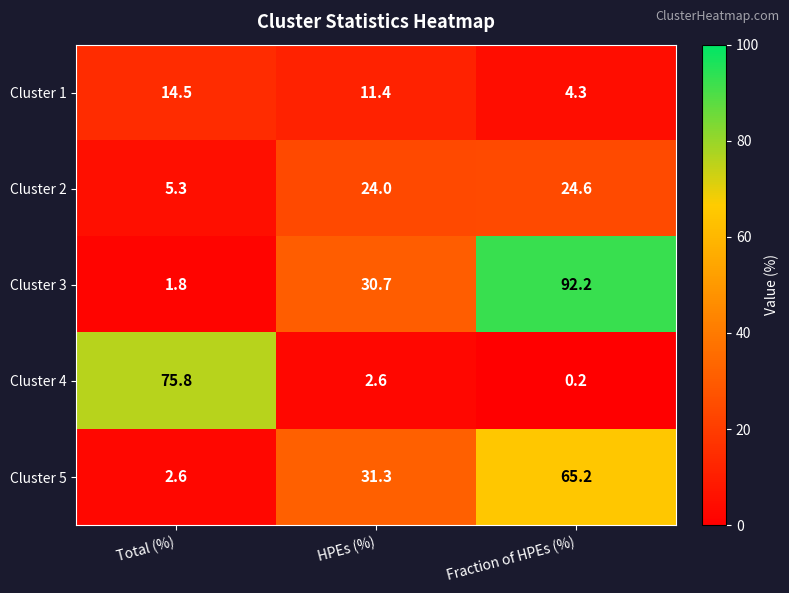

Reading right to left, list all the values displayed in this chart.

Cluster 1: Fraction of HPEs (%)=4.3	HPEs (%)=11.4	Total (%)=14.5
Cluster 2: Fraction of HPEs (%)=24.6	HPEs (%)=24.0	Total (%)=5.3
Cluster 3: Fraction of HPEs (%)=92.2	HPEs (%)=30.7	Total (%)=1.8
Cluster 4: Fraction of HPEs (%)=0.2	HPEs (%)=2.6	Total (%)=75.8
Cluster 5: Fraction of HPEs (%)=65.2	HPEs (%)=31.3	Total (%)=2.6